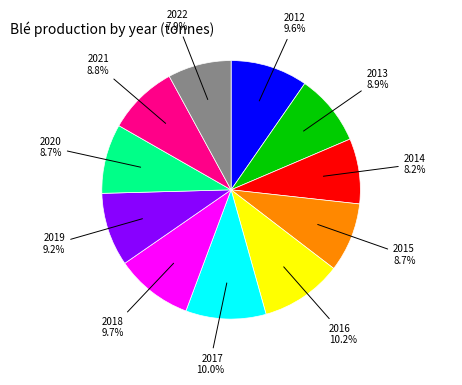

Is there any slice that represents more than half of the pie?

No